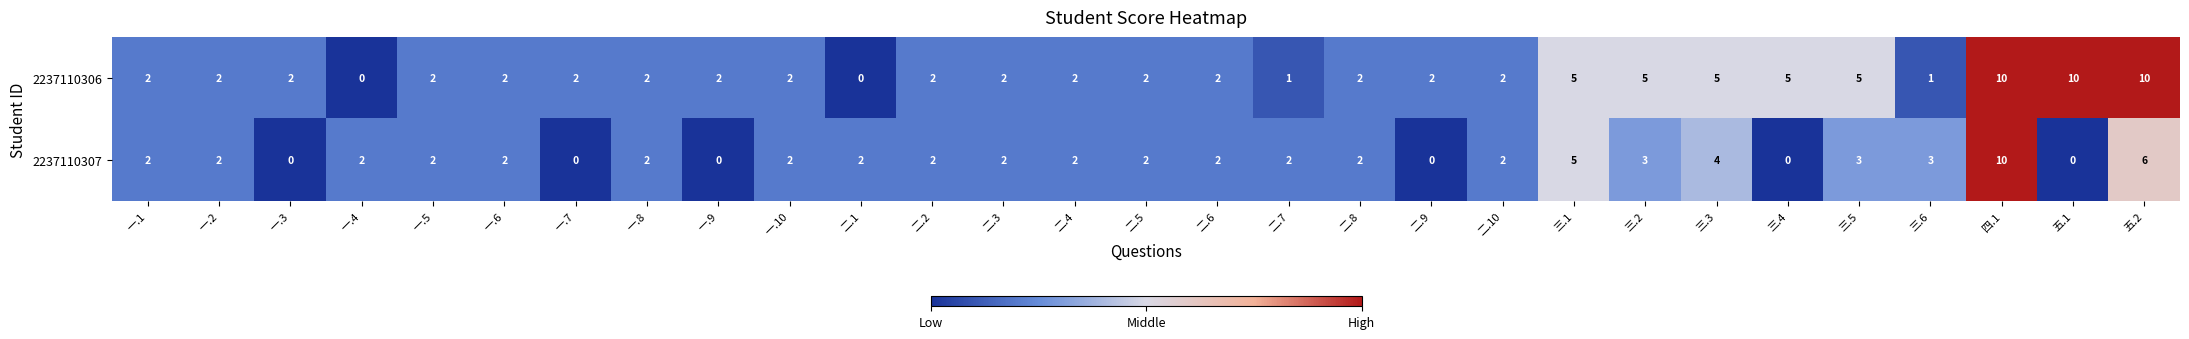

Rank the series at 三.5 from lowest to highest value.

2237110307, 2237110306